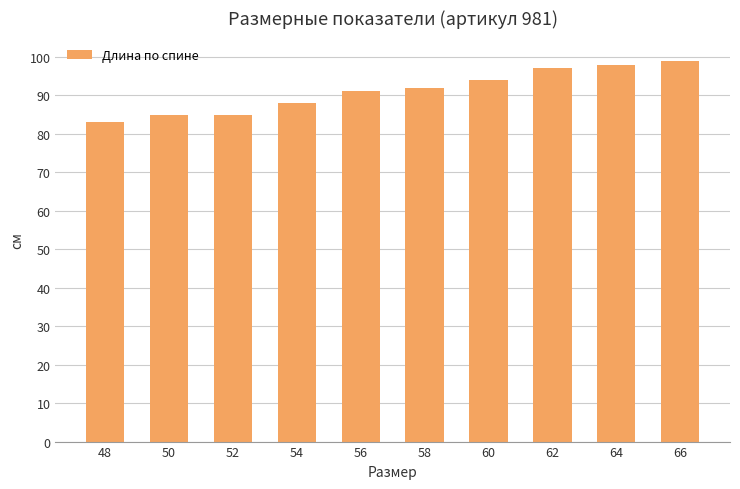

How many series are shown in this chart?

1